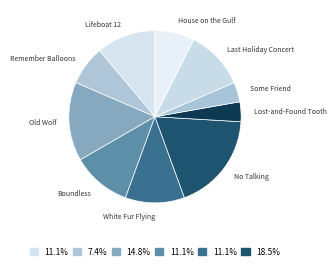

Which slice is the smallest?

Lost-and-Found Tooth